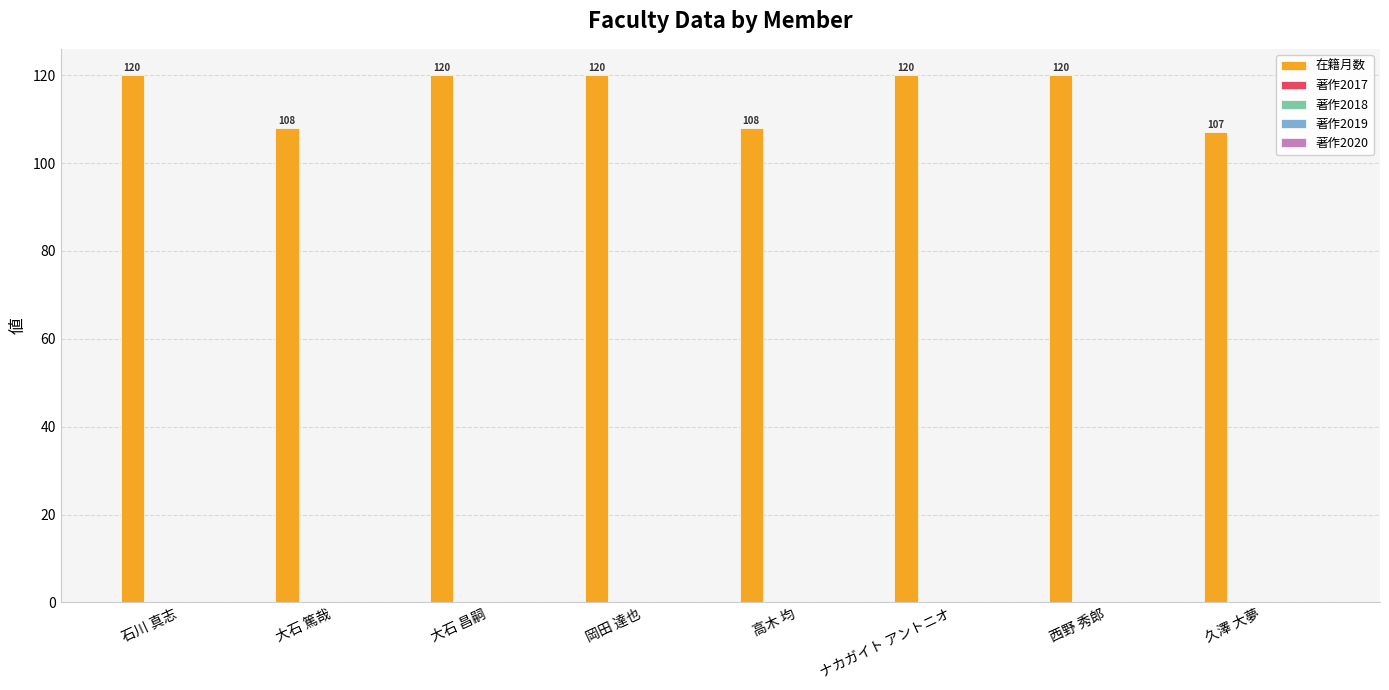

What is the value of the 7th bar from the left?

120